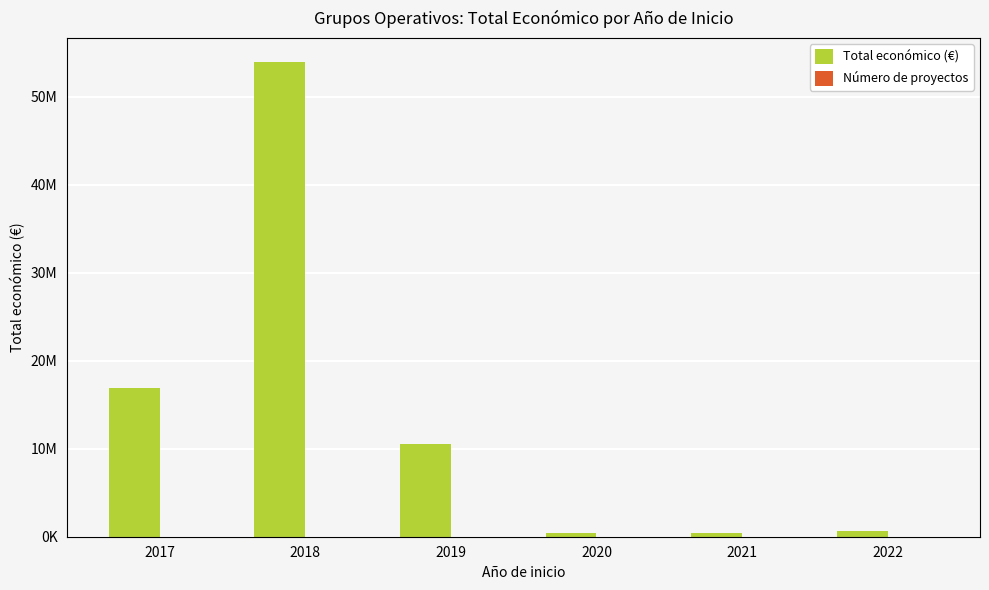

How many values in the Número de proyectos series are below 4?

3